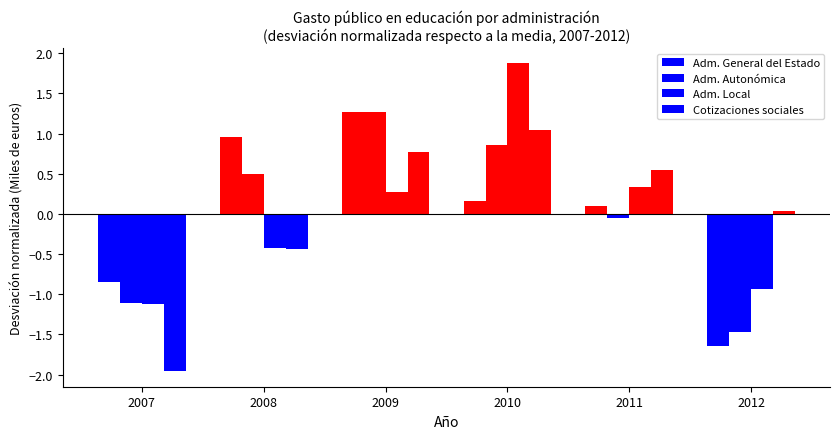

Does the chart contain stacked bars?

No